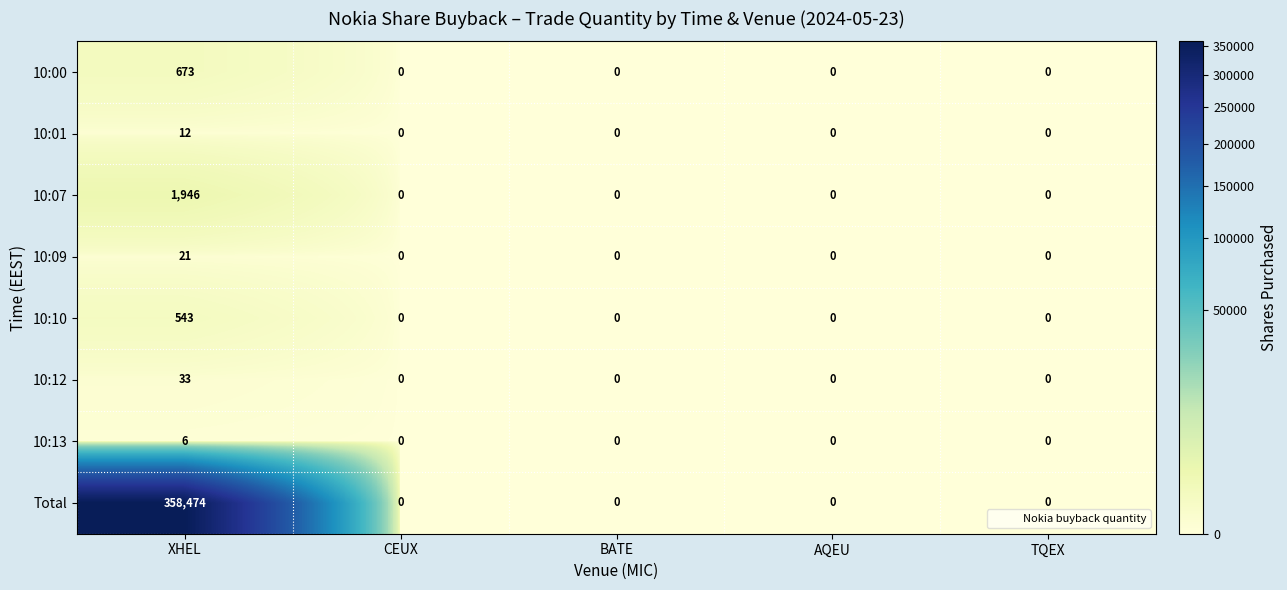

Which series has the largest total across all categories?

Total